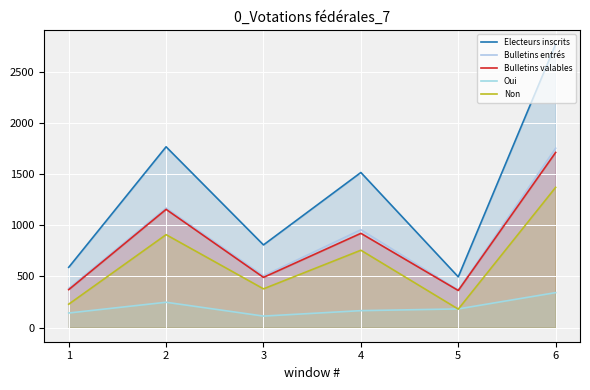

Reading left to right, transcribe all the data shown in this chart.

Electeurs inscrits: 588	1765	807	1514	495	2767
Bulletins entrés: 382	1167	505	955	367	1751
Bulletins valables: 370	1154	490	920	362	1710
Oui: 142	247	112	165	182	341
Non: 228	907	378	755	180	1369